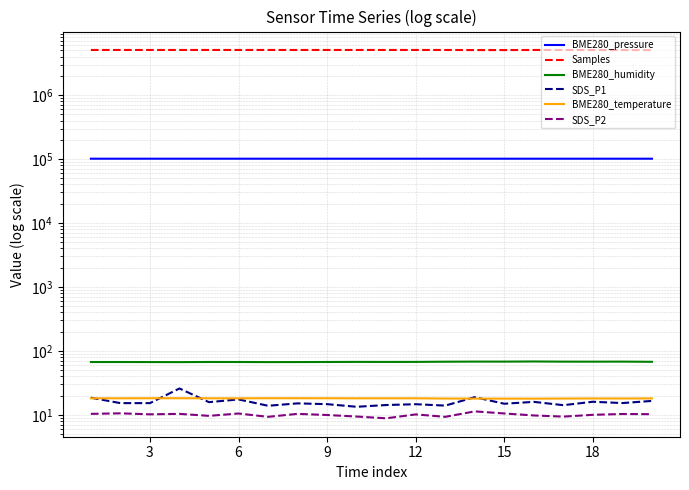

True or false: BME280_pressure has a value of 101147.0 at 9.

True